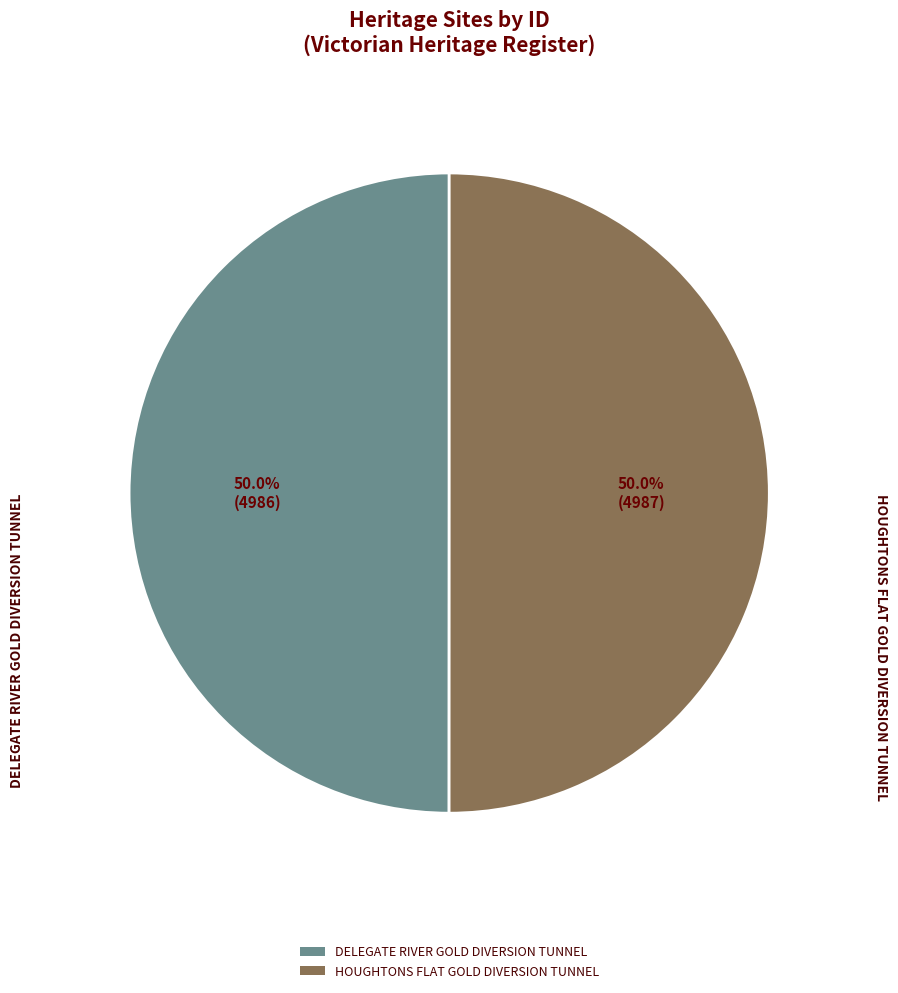

To the nearest percent, what is the average slice percentage?

50%